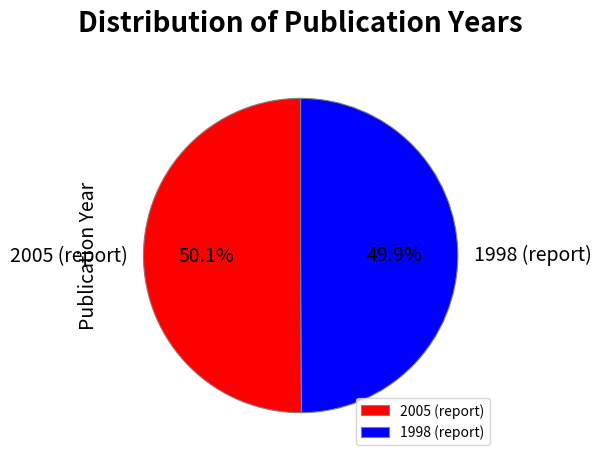

What percentage is the 1998 (report) slice, to the nearest percent?

50%